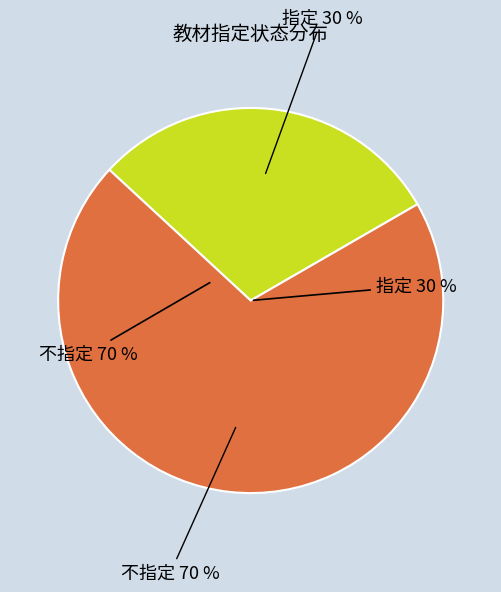

Which slice is the smallest?

指定